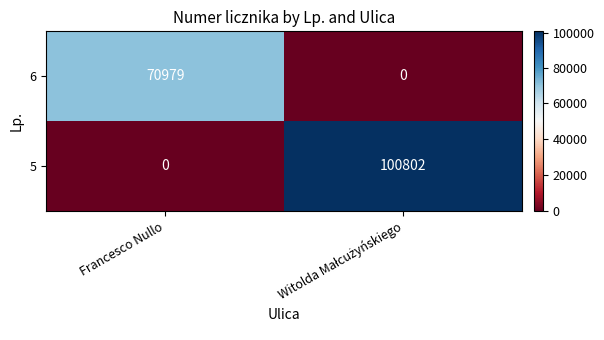

Reading left to right, transcribe all the data shown in this chart.

6: 70979	0
5: 0	100802